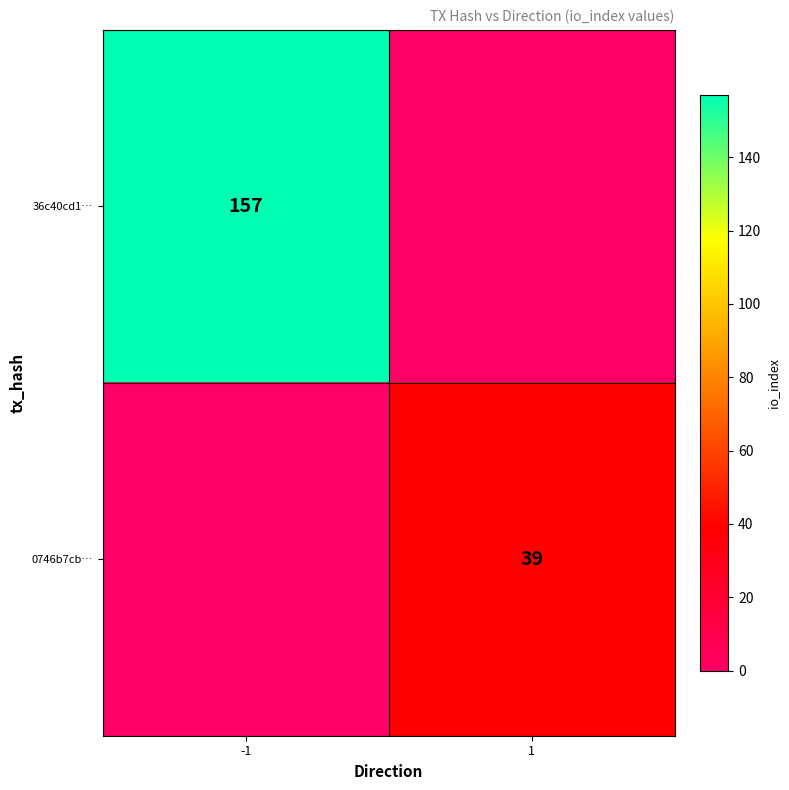

At which category is the sum across all series the highest?

-1